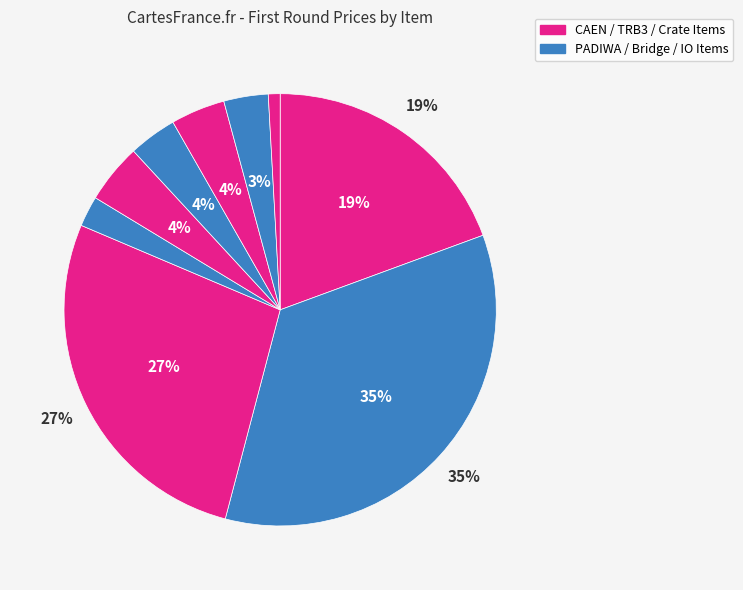

Approximately how many times larger is the value at 22 CAEN V792 compared to VME8011 21-slot crate?

6.7